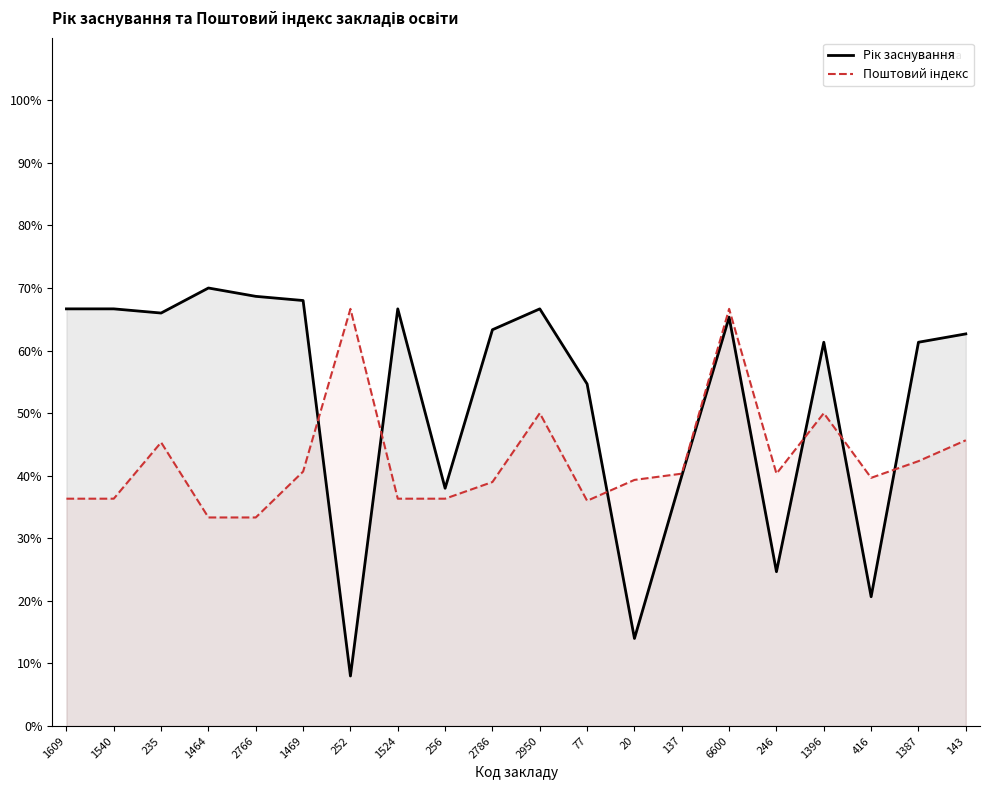

Is it true that Поштовий індекс equals 70.7 at 246?

False